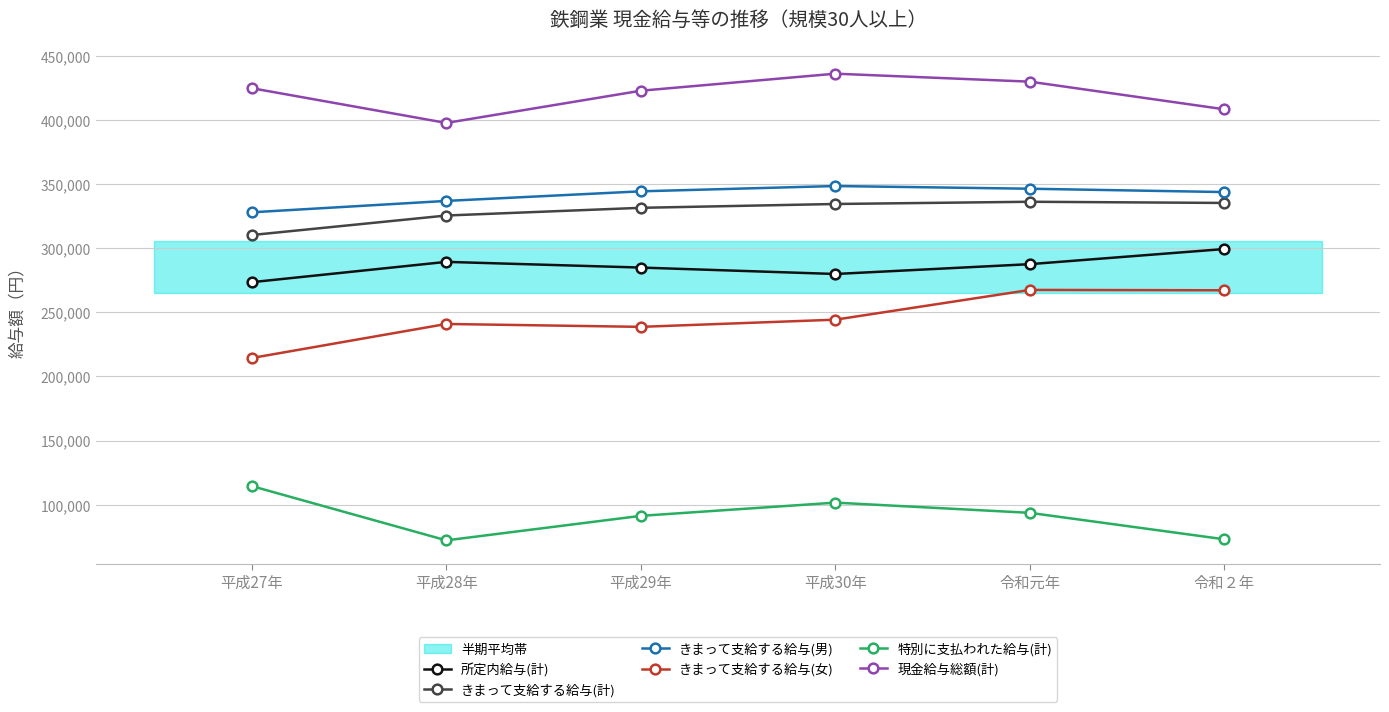

At which category does 現金給与総額(計) reach its first local valley?

平成28年